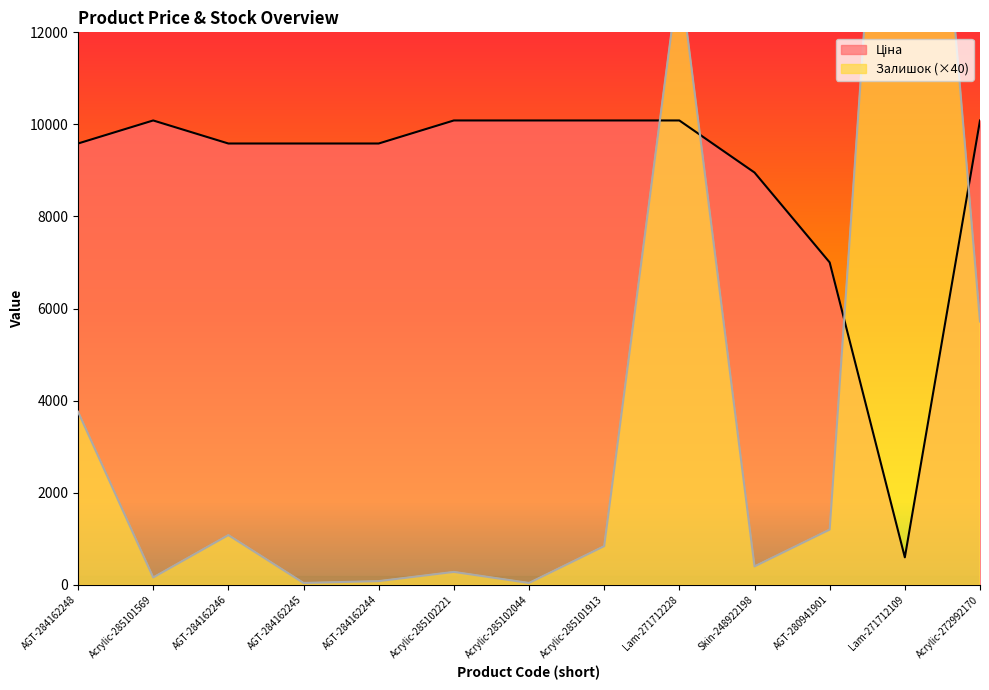

Which category has the highest value across all series?

Lam-271712109